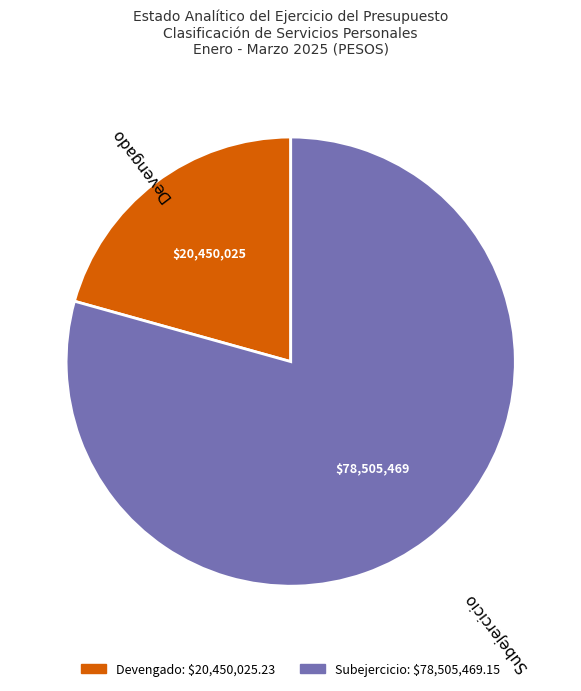

Does any single category account for the majority?

Yes